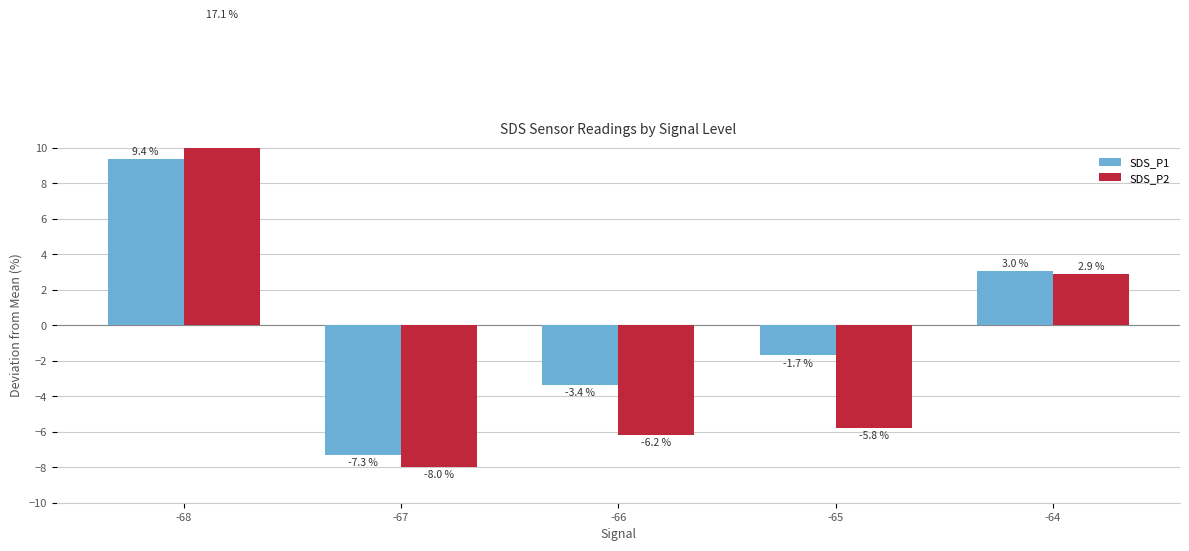

The SDS_P1 series shows -3.0 at -65. True or false?

False